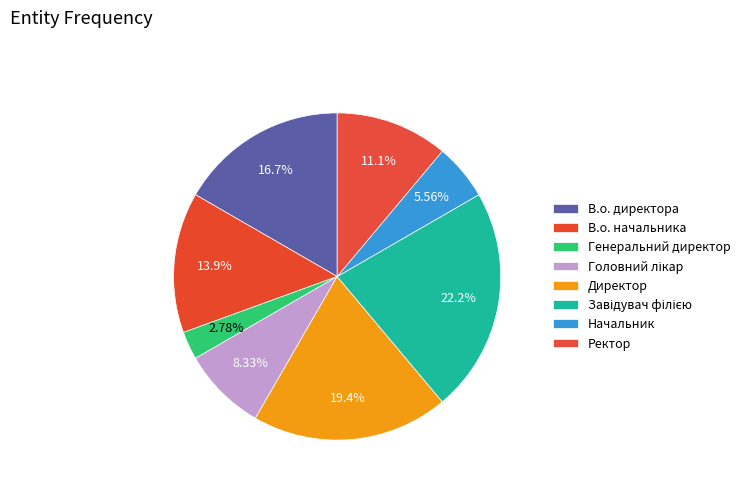

What is the change in value from Завідувач філією to Начальник?

-6